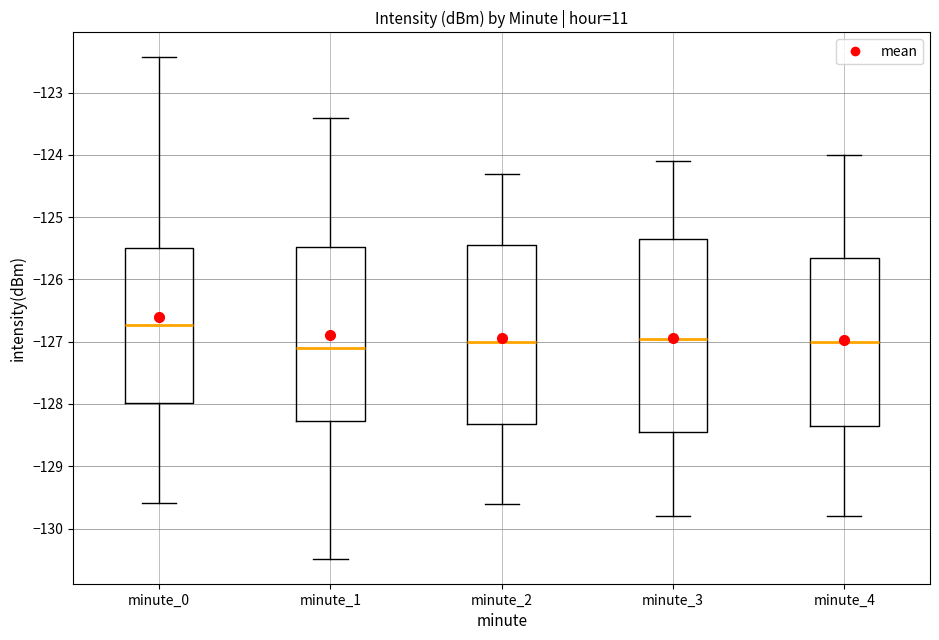

Reading left to right, transcribe this box plot: for each box, give where its median line is, the range the box spans, and where its two whiskers end, as read against the y-axis. The values are not printed on the chart, so give them approximately, as read against the axis.

minute_0: median -126.7, box -128.0 to -125.5, whiskers -129.6 to -122.4
minute_1: median -127.1, box -128.3 to -125.5, whiskers -130.5 to -123.4
minute_2: median -127.0, box -128.3 to -125.4, whiskers -129.6 to -124.3
minute_3: median -126.9, box -128.4 to -125.3, whiskers -129.8 to -124.1
minute_4: median -127.0, box -128.3 to -125.6, whiskers -129.8 to -124.0